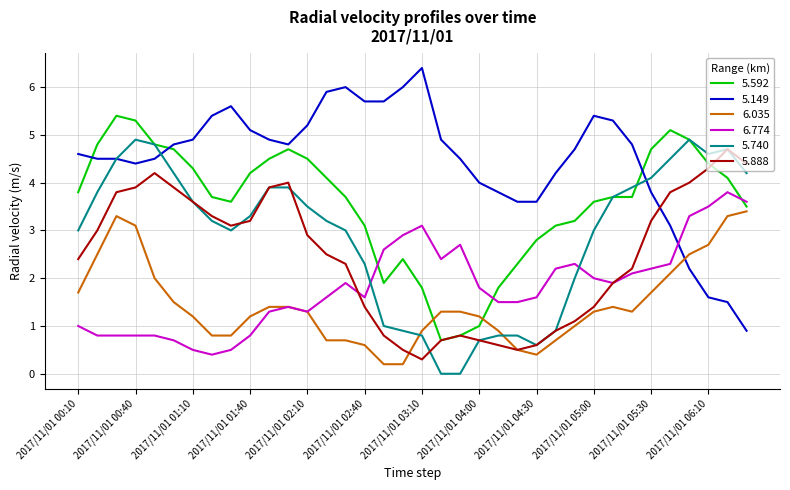

Which series has the widest spread of values?

5.149